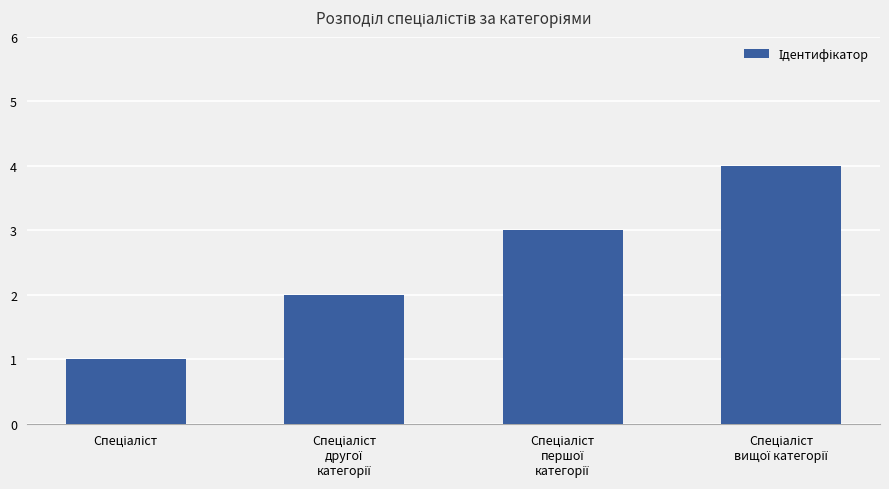

How many series are shown in this chart?

1